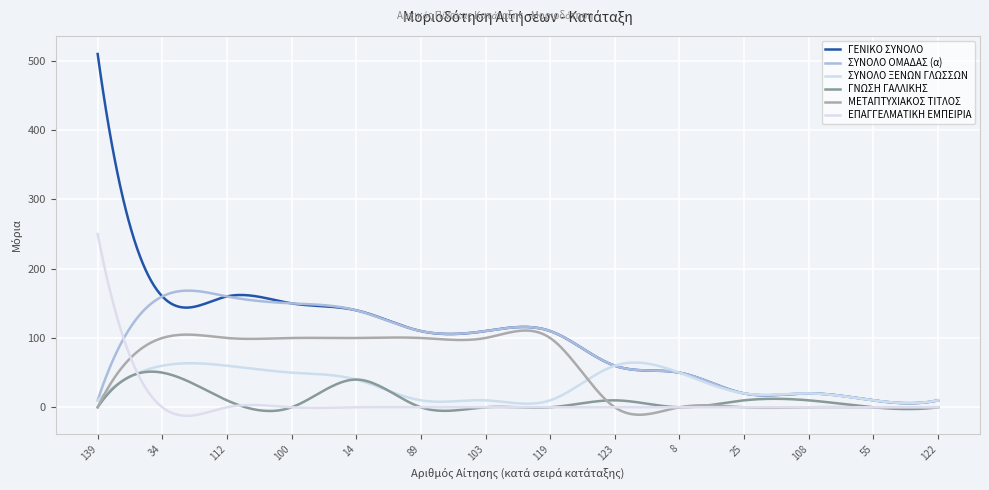

Does the chart have visible grid lines?

Yes